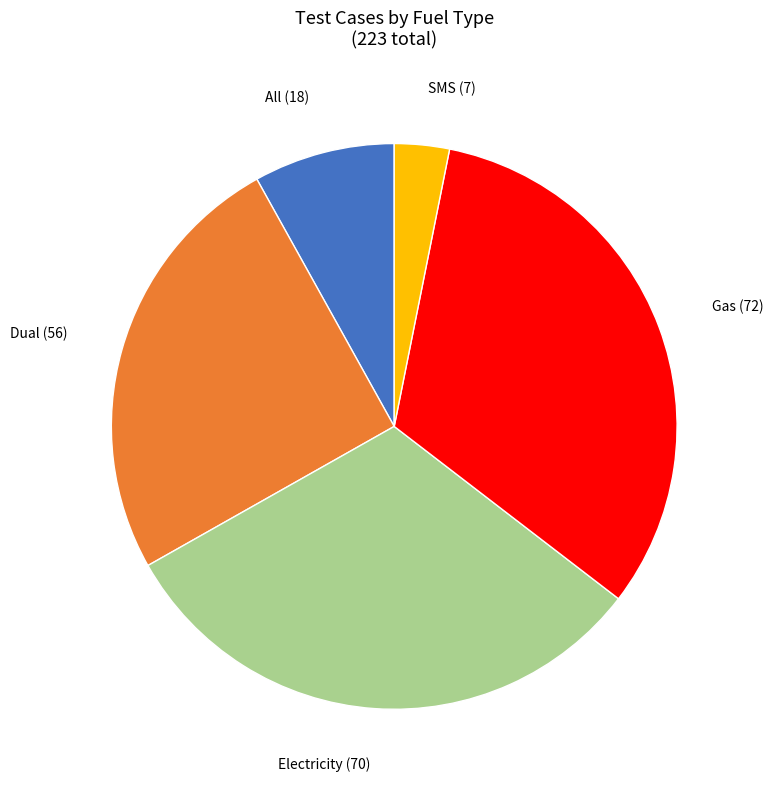

Is there a majority slice in this chart?

No